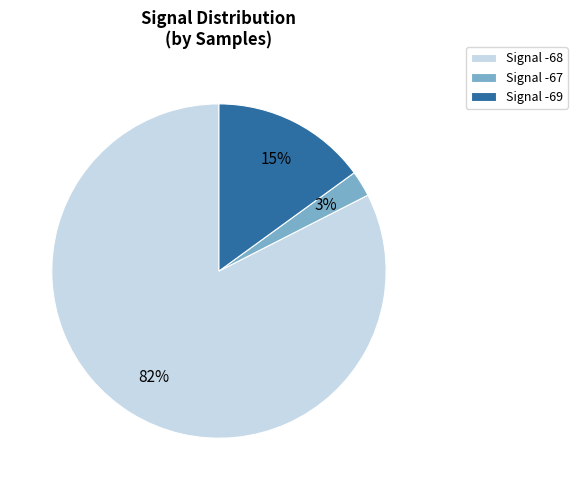

Between Signal -69 and Signal -67, which is larger?

Signal -69